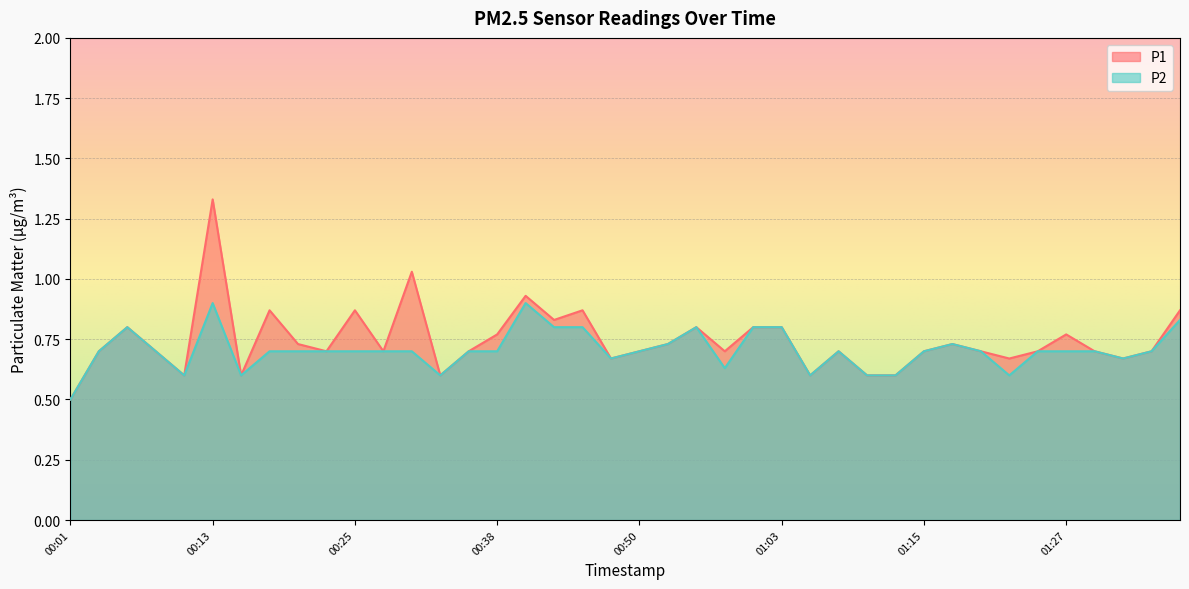

True or false: P1 and P2 cross at least once.

False